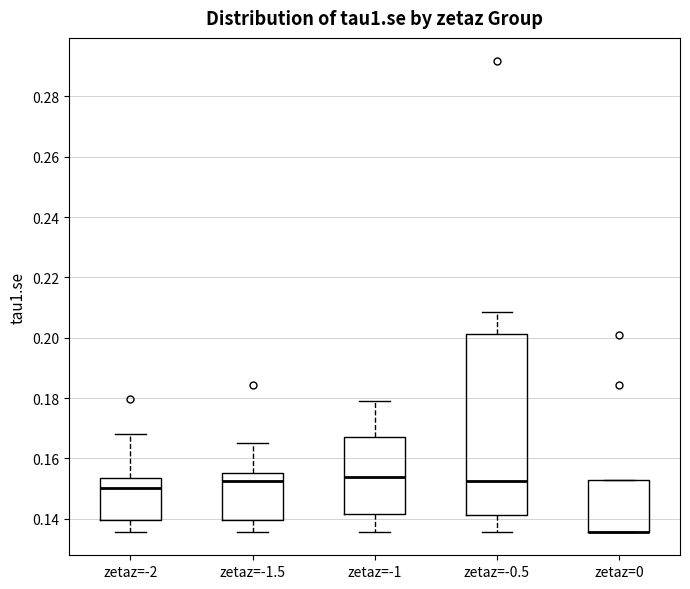

Where is the upper edge of the box for zetaz=0 on the y-axis? The values are not printed on the chart, so give them approximately, as read against the axis.

0.152